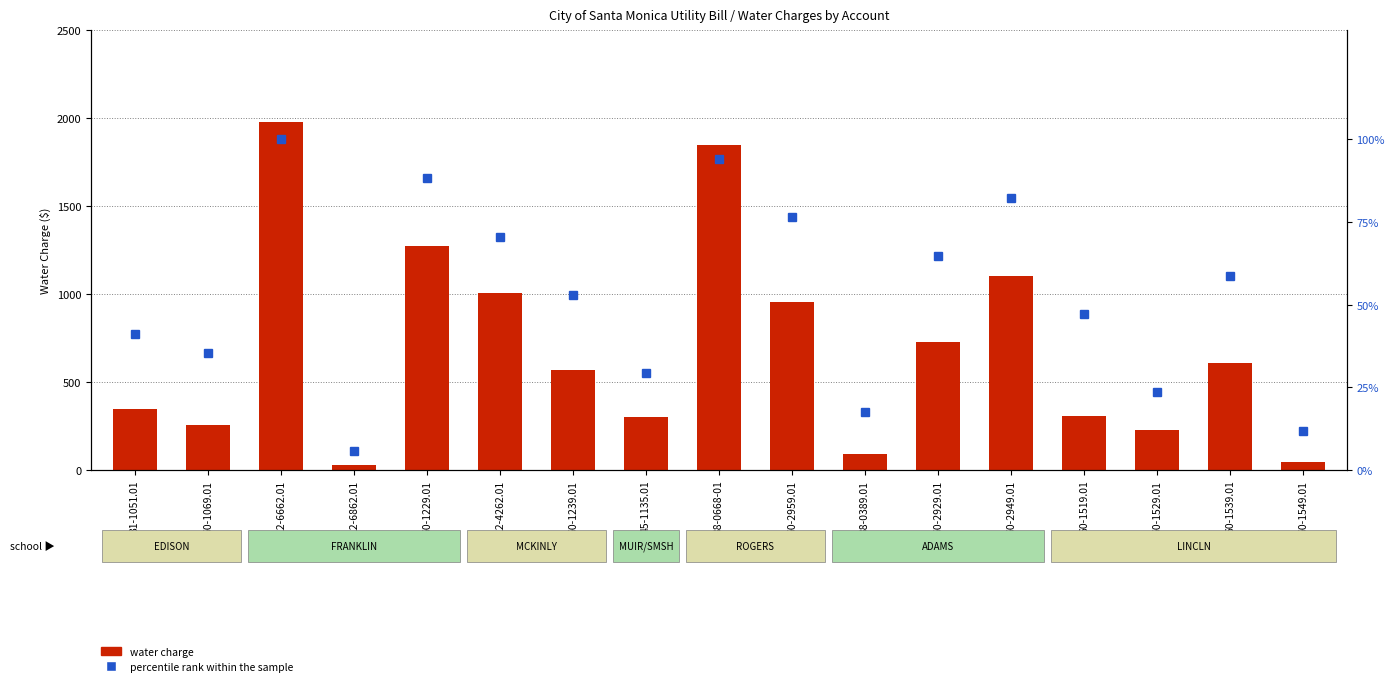

The percentile rank within the sample series shows 17.6 at 38-0389.01. True or false?

True